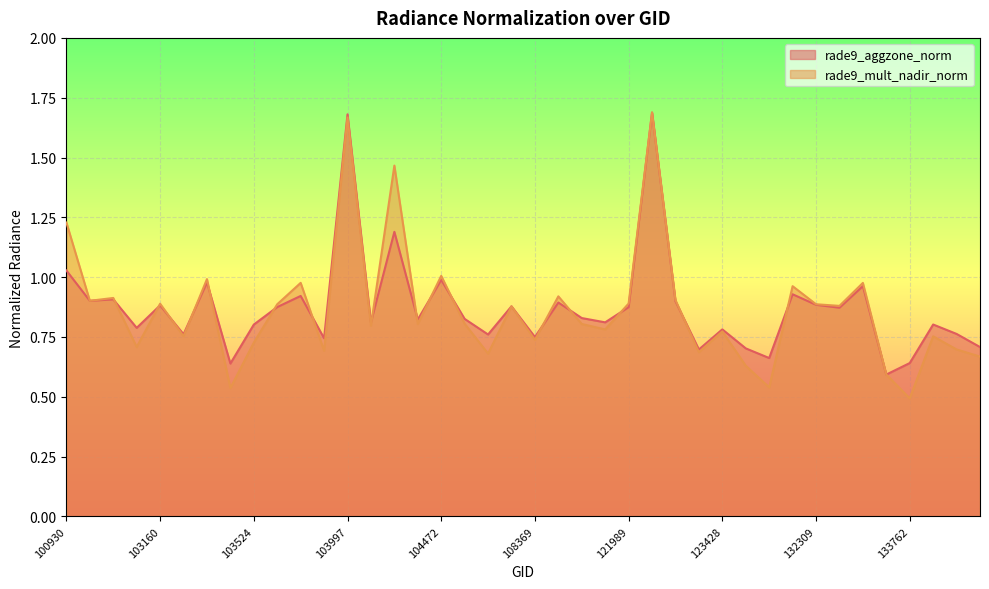

What is the sum of all rade9_aggzone_norm values?

34.9